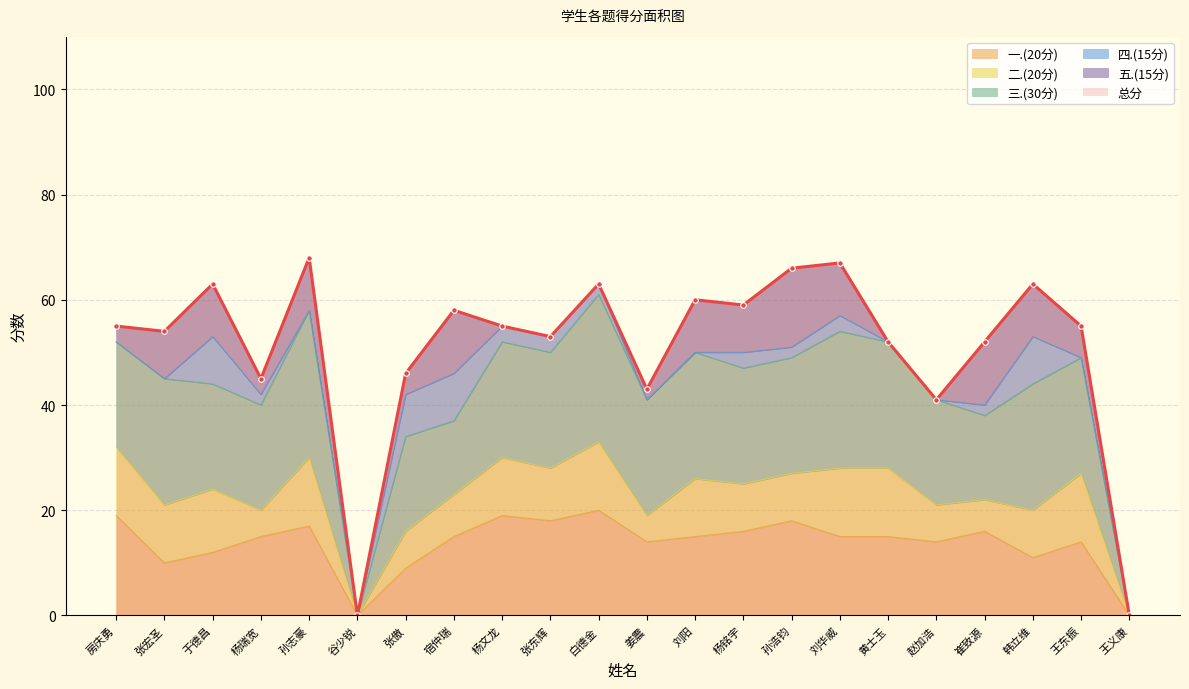

Where does the 一.(20分) series first go above 15?

房庆勇